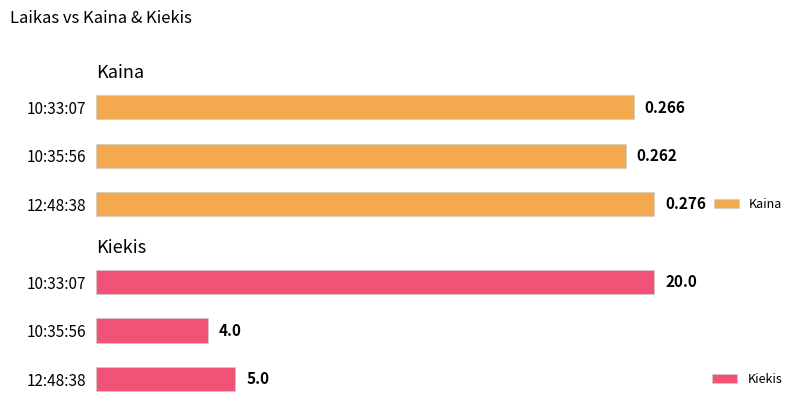

Which category has the lowest value in the Kiekis series?

10:35:56